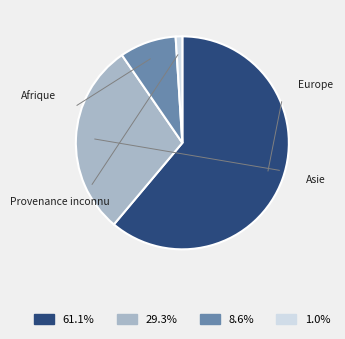

Is there any slice that represents more than half of the pie?

Yes